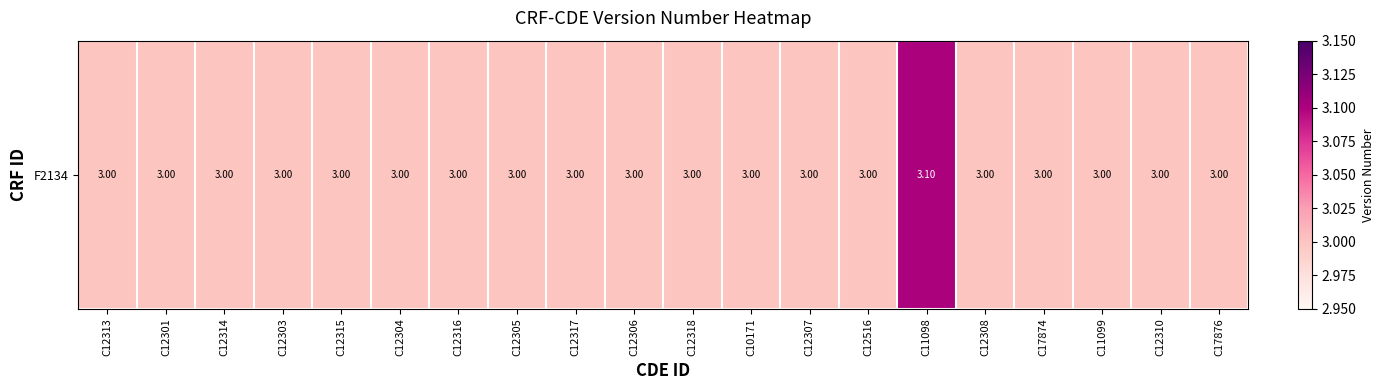

What is the smallest value displayed?

3.0